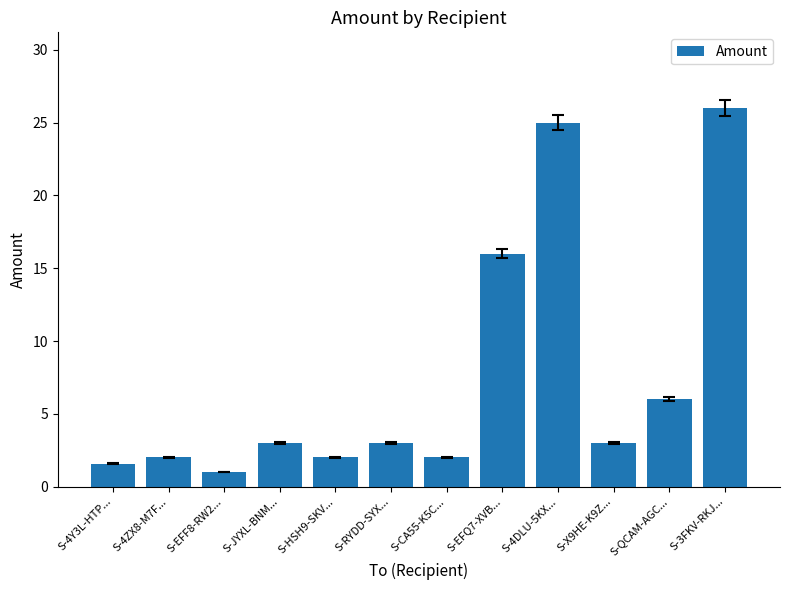

What is the value of the 12th bar from the left?

26.0